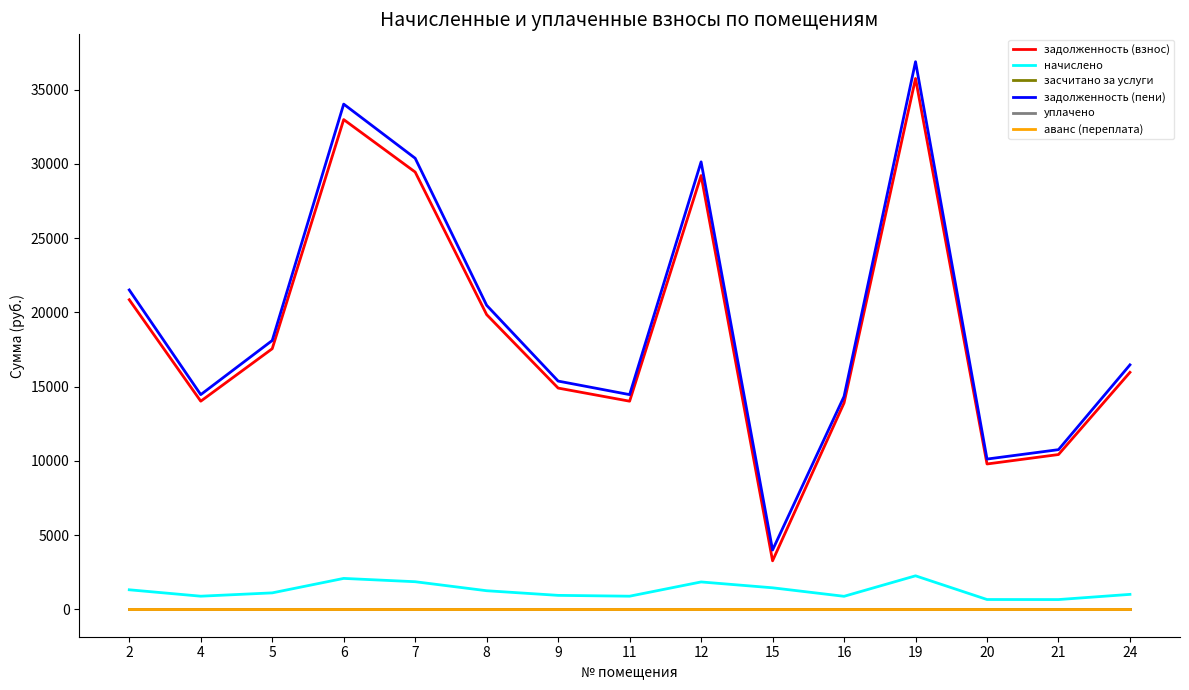

What is the difference between the maximum and minimum values in the задолженность (взнос) series?

32481.4